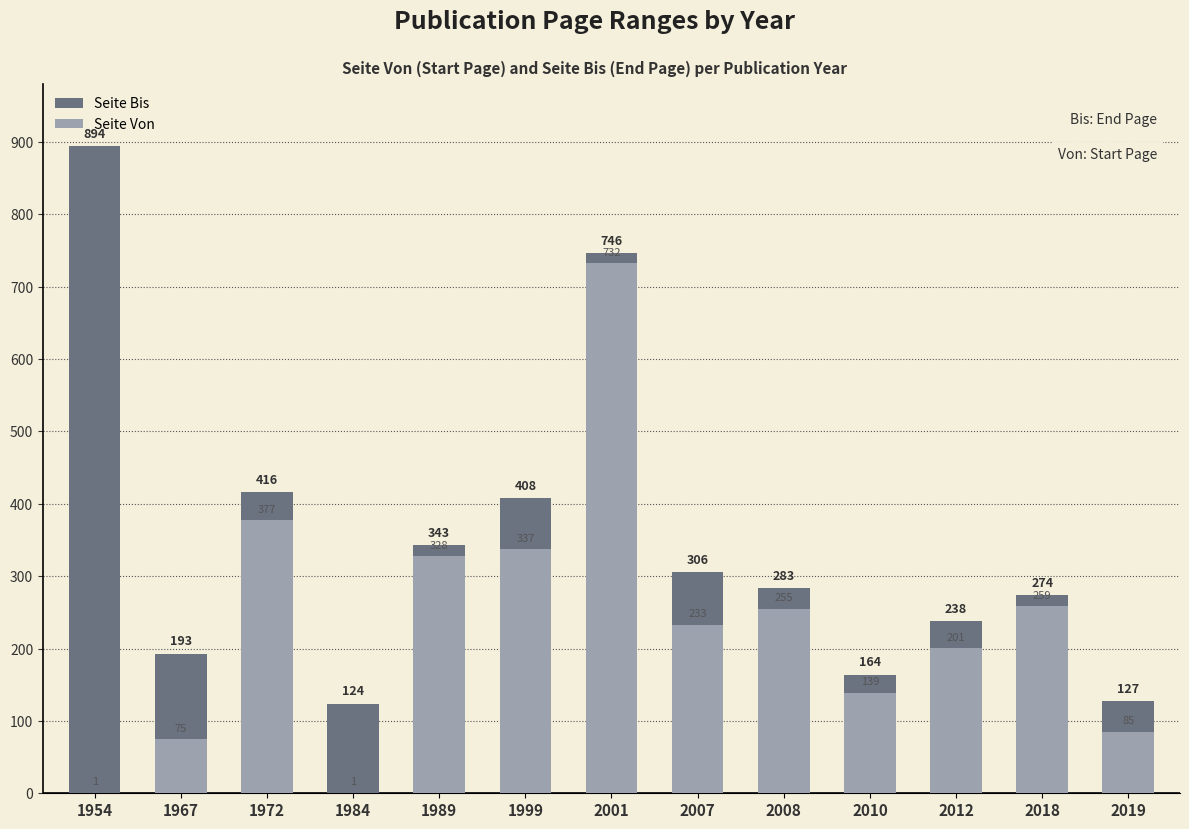

Is the value of Seite Bis at 2012 greater than the value of Seite Von at 2012?

Yes